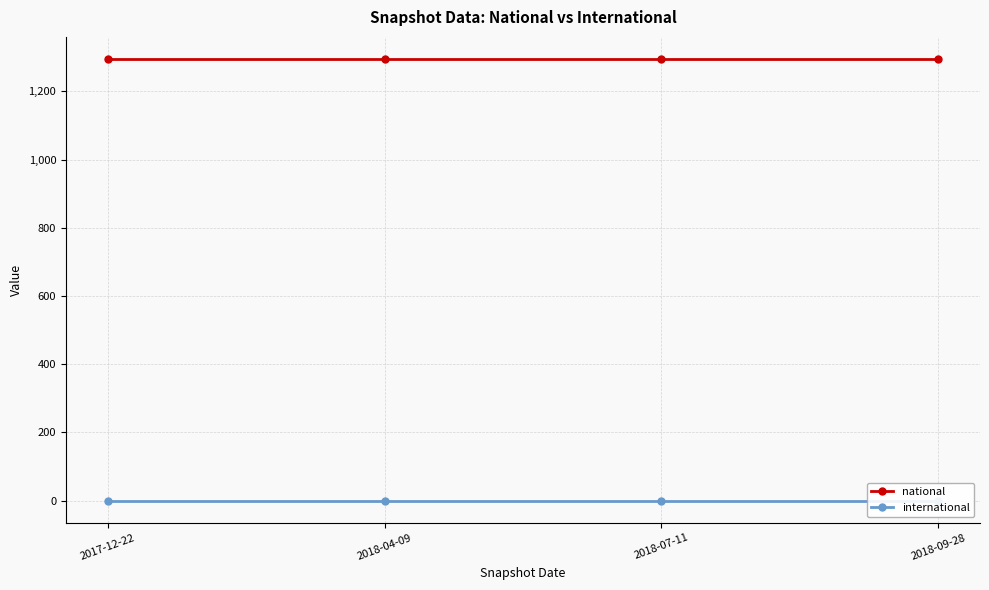

What position from the left is 2018-04-09?

2